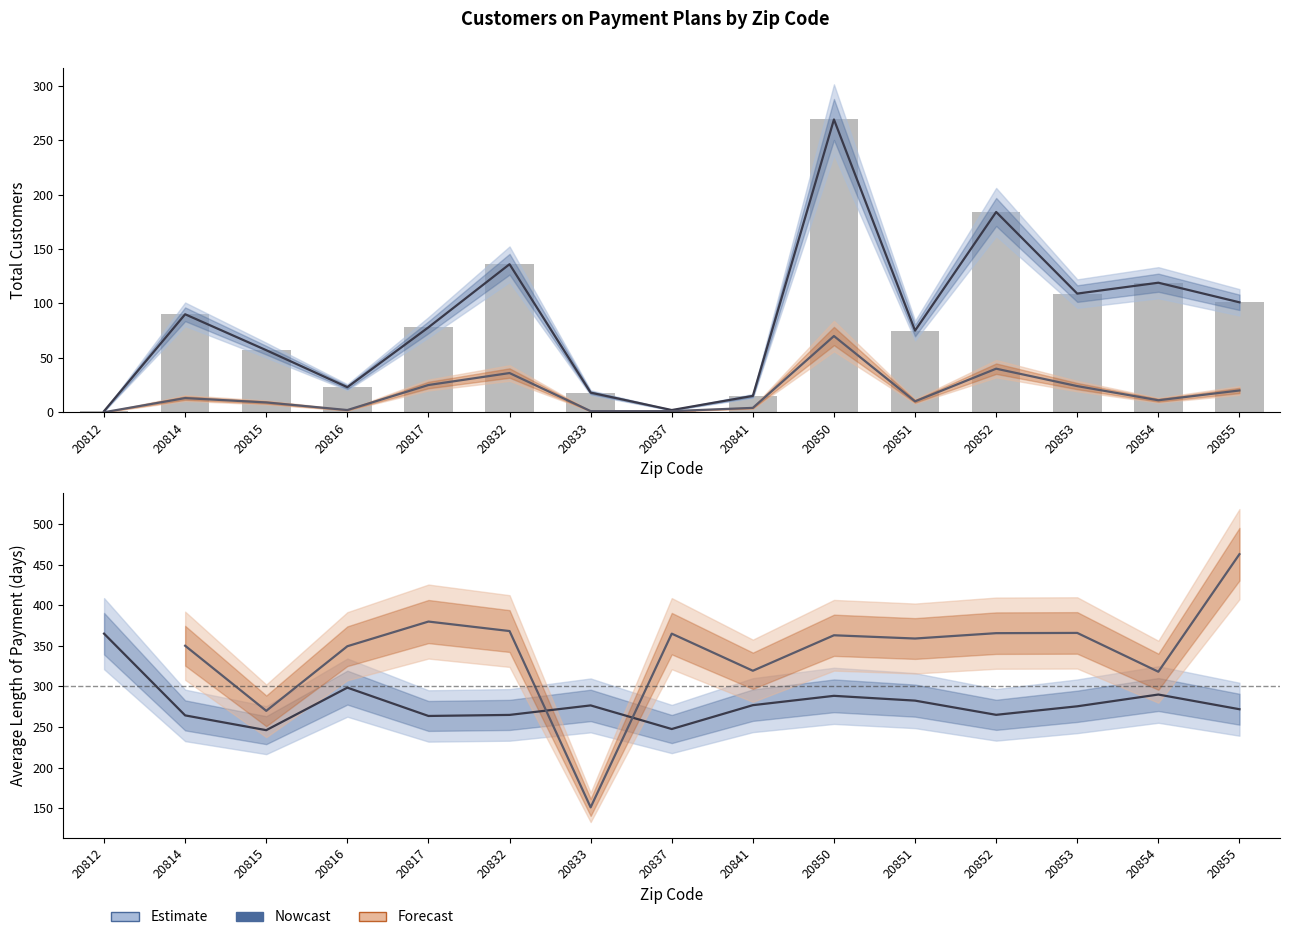

What is the total value across all series at 20855?

392.9